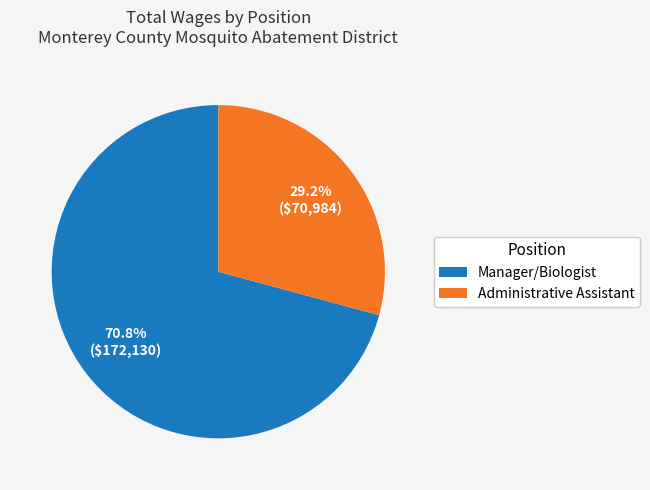

Does Manager/Biologist represent more than half of the total?

Yes